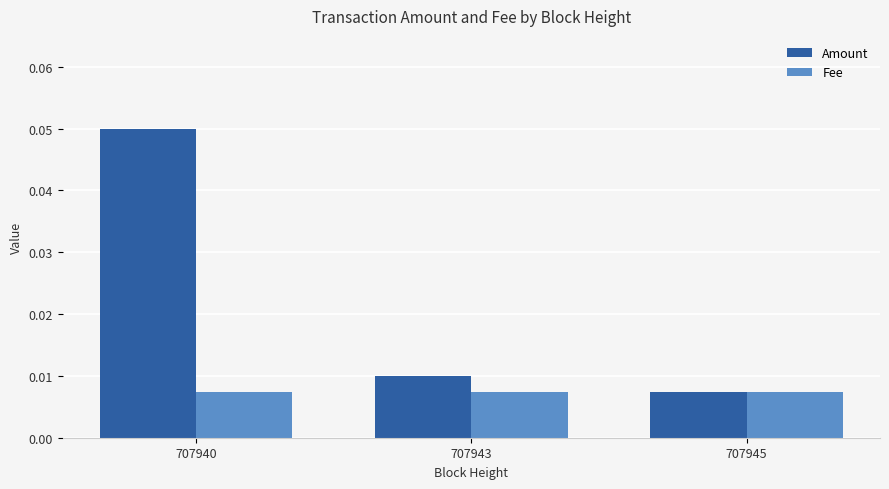

How many groups of bars are there?

3